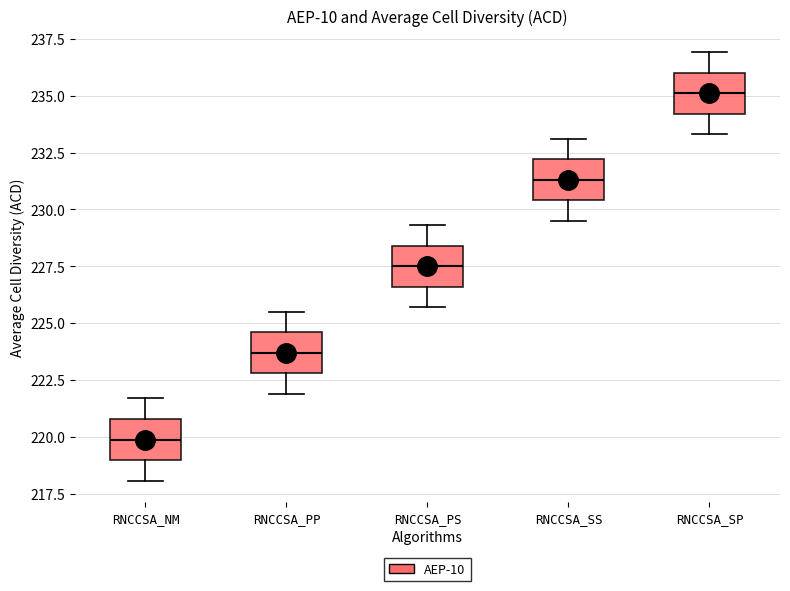

Reading left to right, transcribe this box plot: for each box, give where its median line is, the range the box spans, and where its two whiskers end, as read against the y-axis. The values are not printed on the chart, so give them approximately, as read against the axis.

RNCCSA_NM: median 220.0, box 219.0 to 221.0, whiskers 218.0 to 221.5
RNCCSA_PP: median 223.5, box 223.0 to 224.5, whiskers 222.0 to 225.5
RNCCSA_PS: median 227.5, box 226.5 to 228.5, whiskers 225.5 to 229.5
RNCCSA_SS: median 231.5, box 230.5 to 232.0, whiskers 229.5 to 233.0
RNCCSA_SP: median 235.0, box 234.0 to 236.0, whiskers 233.5 to 237.0